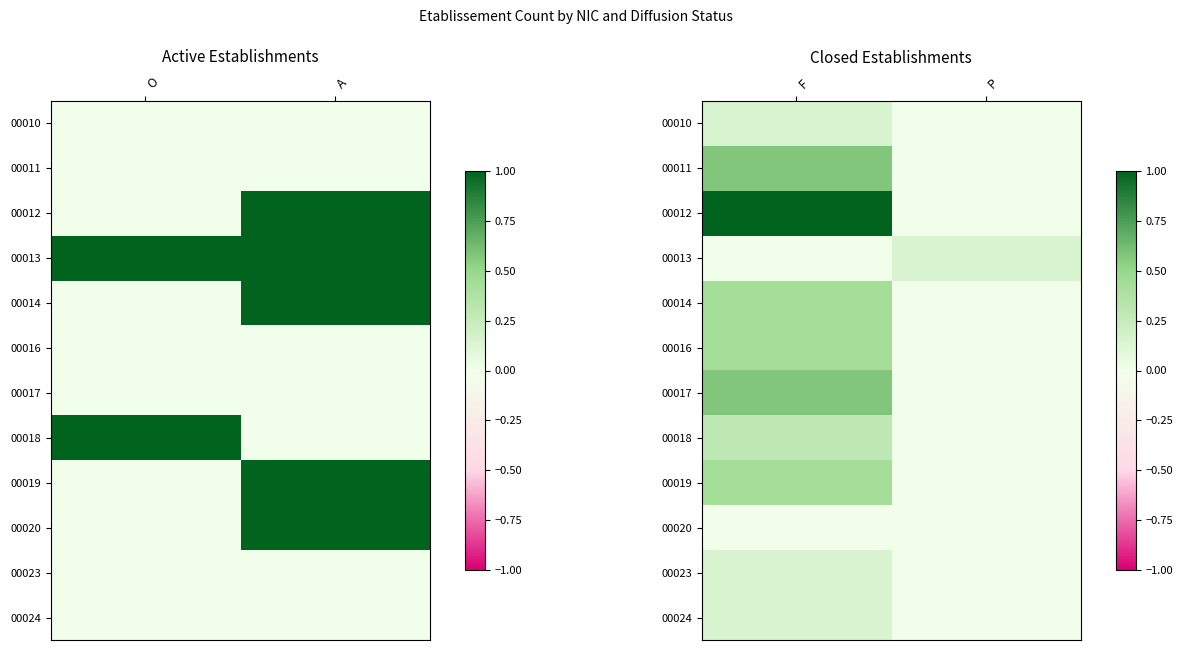

List the series in order of their peak value, lowest first.

00020, 00010, 00013, 00023, 00024, 00018, 00014, 00016, 00019, 00011, 00017, 00012